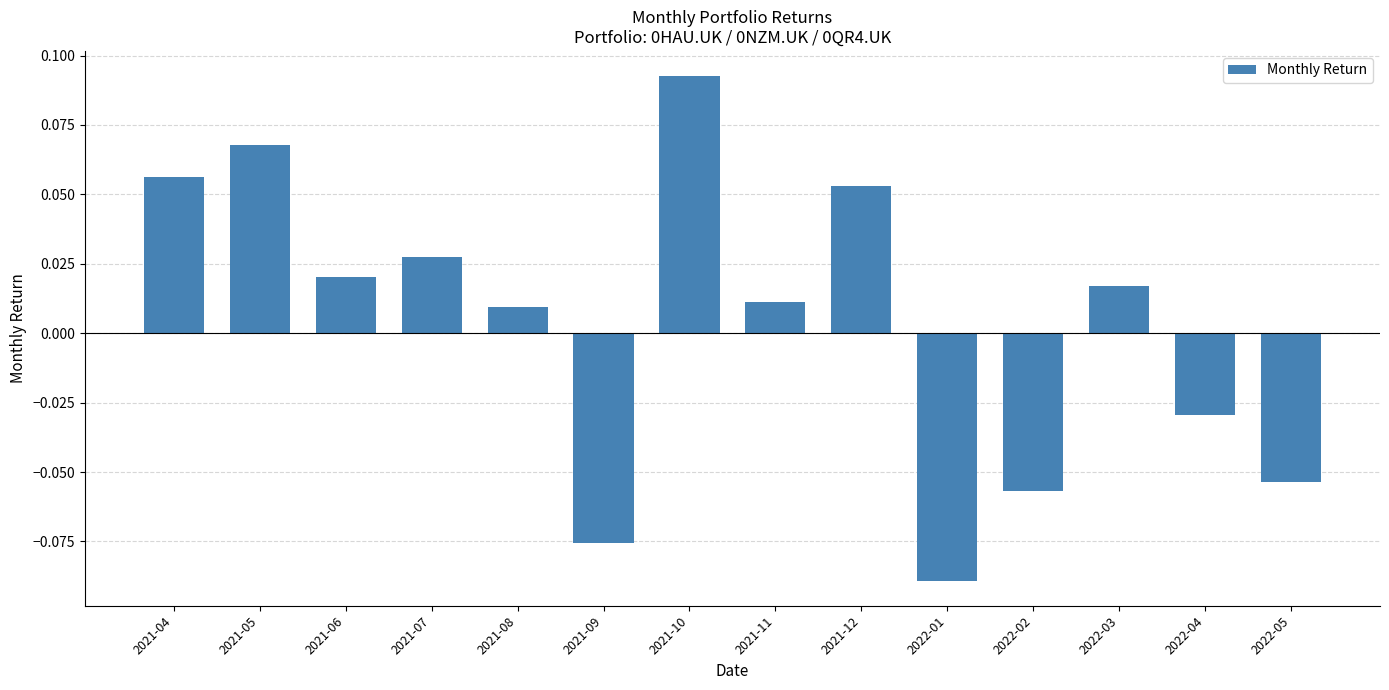

What is the label of the 10th bar from the left?

2022-01